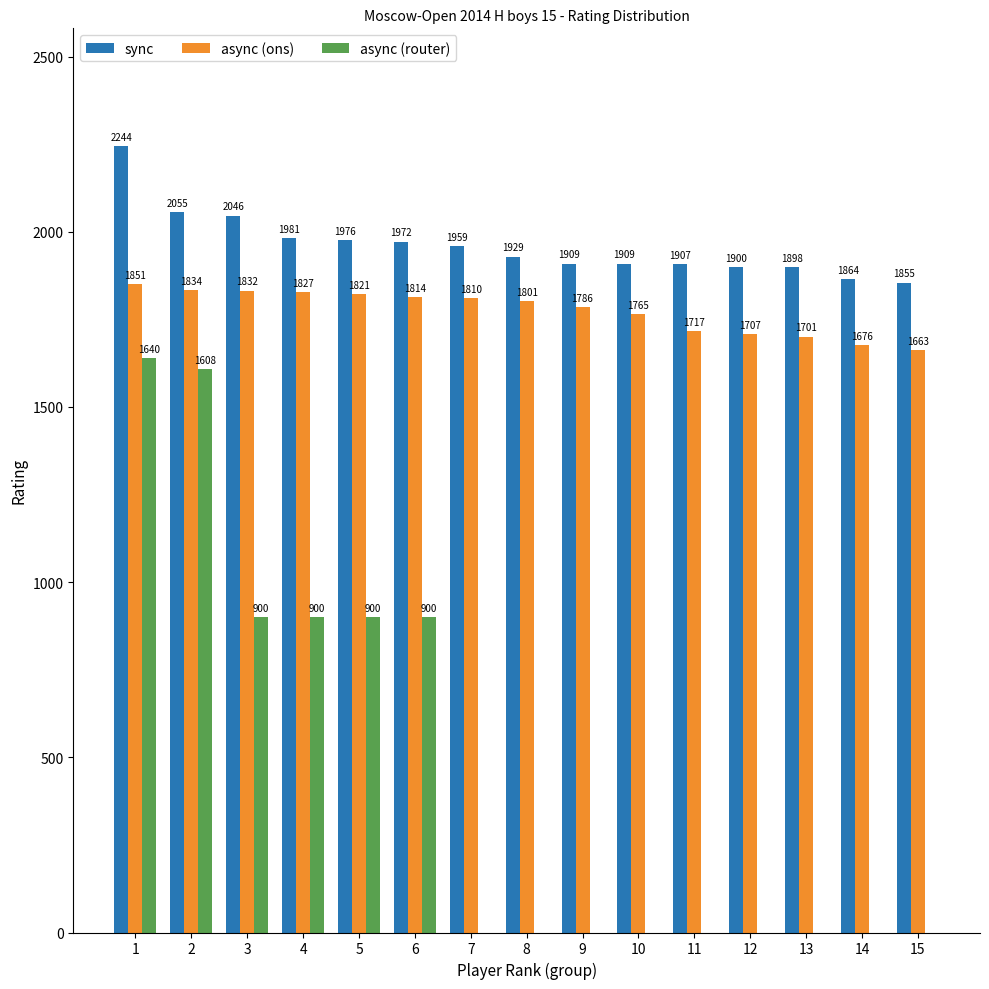

How many distinct data groups are displayed?

3